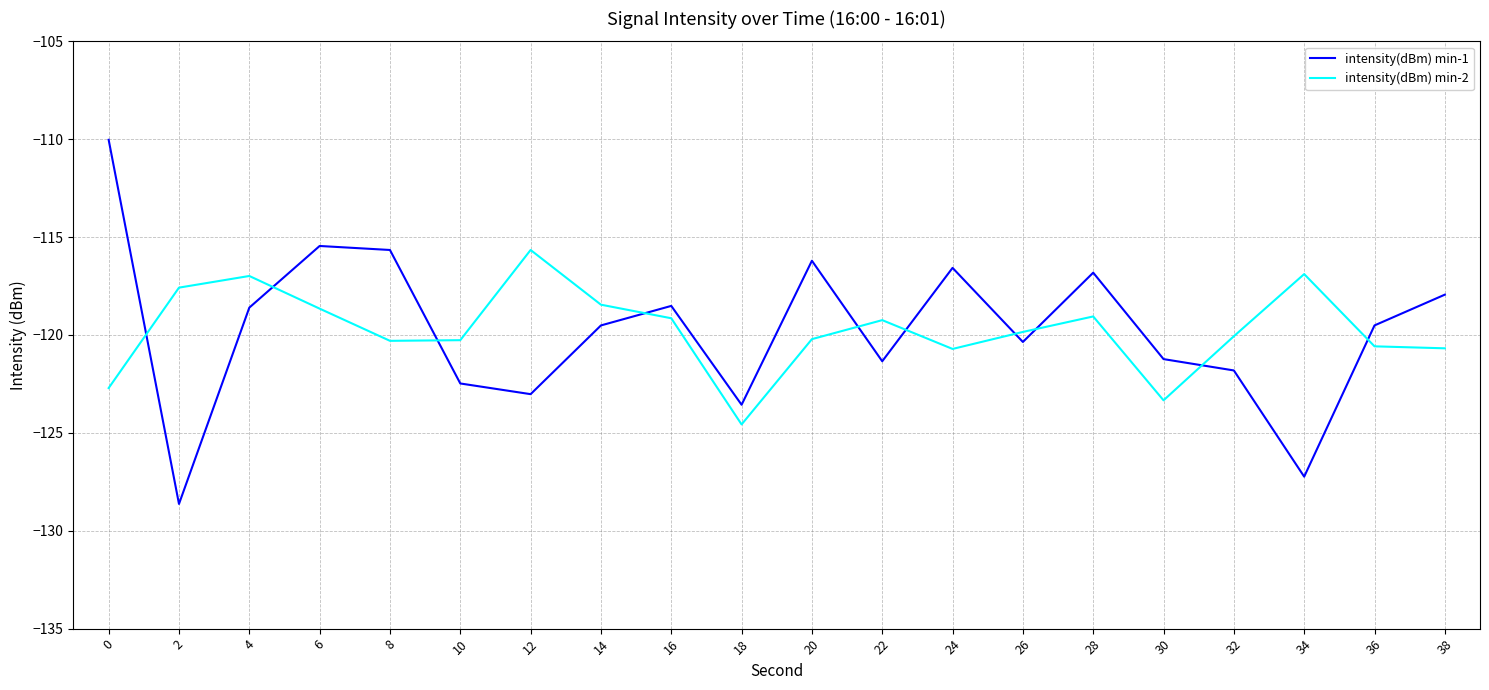

Count the number of data series in this chart.

2